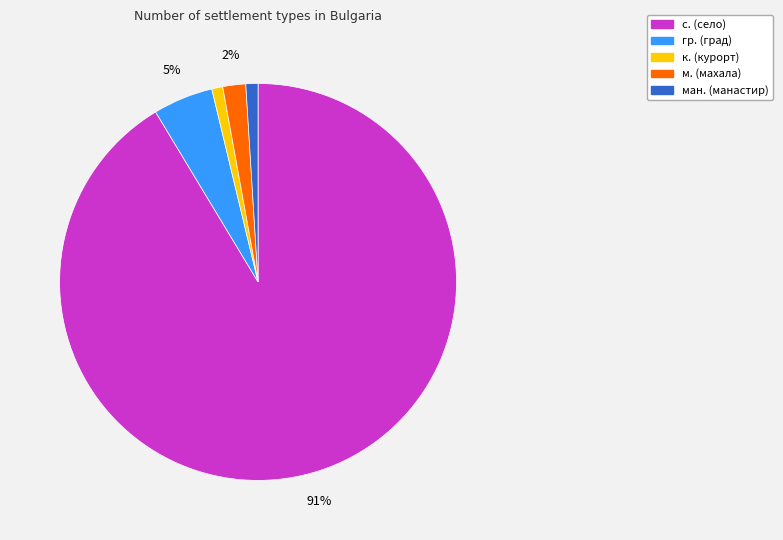

What is the largest slice in the pie chart?

с. (село)